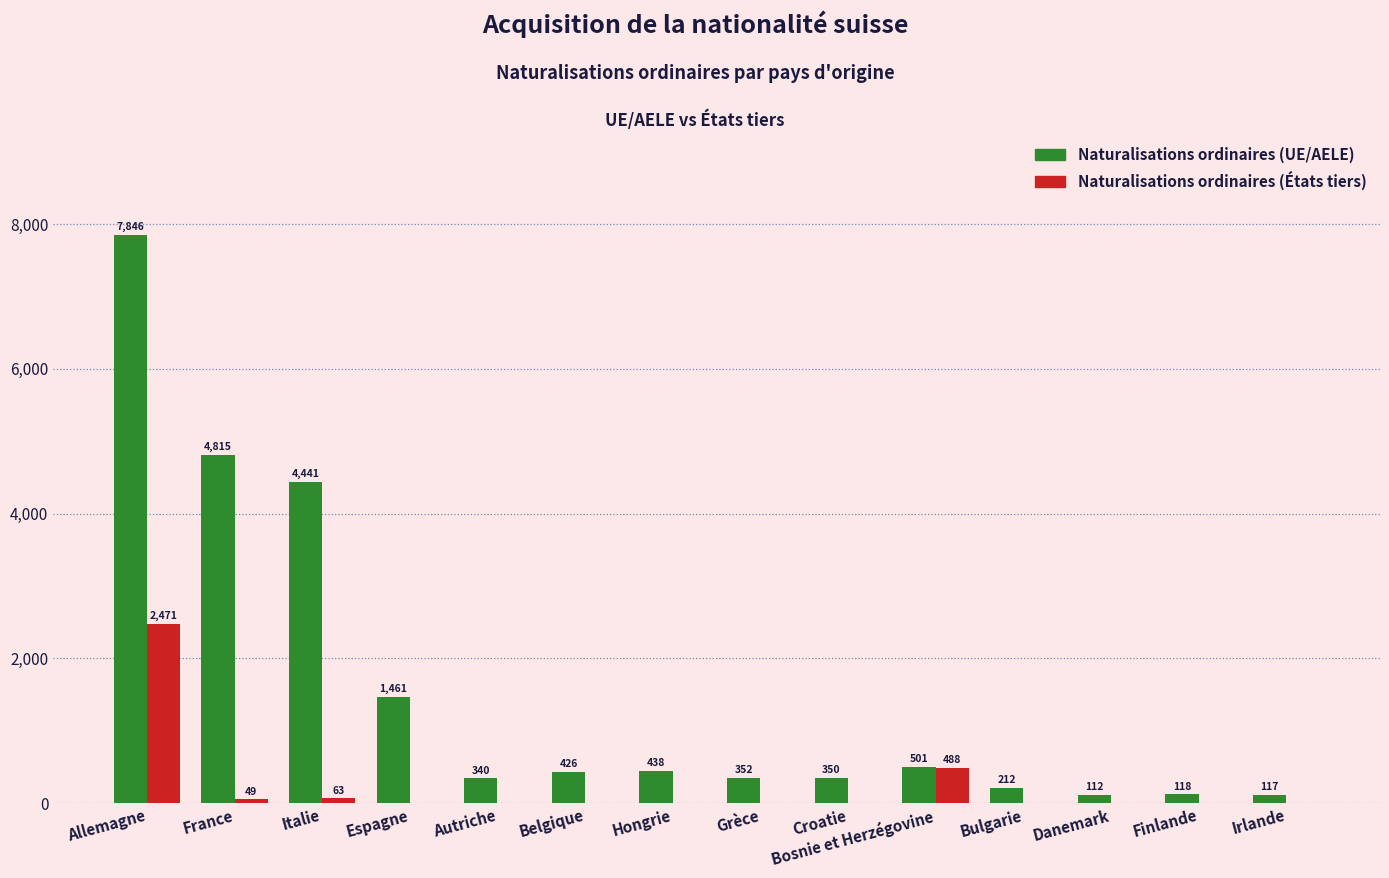

How many distinct data groups are displayed?

2